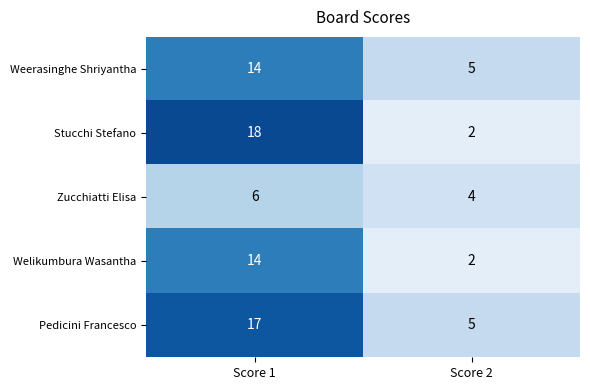

Which series has the widest spread of values?

Stucchi Stefano